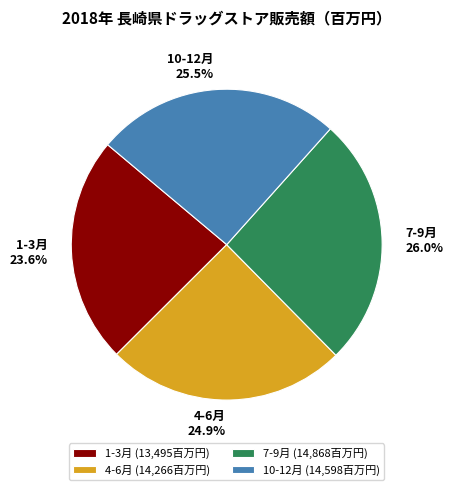

What is the total percentage of 4-6月 and 7-9月?

50.9%